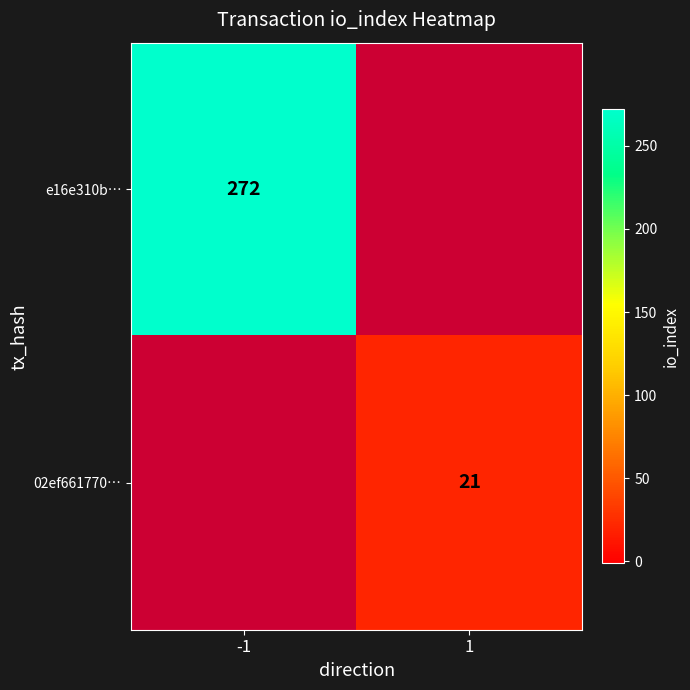

True or false: 02ef661770… has a value of 21 at 1.

True